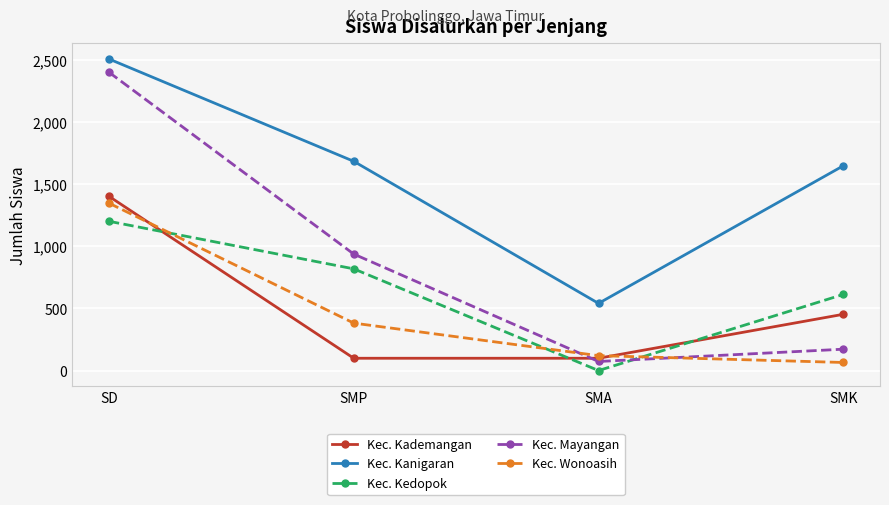

Which label corresponds to the smallest value in the chart?

SMA